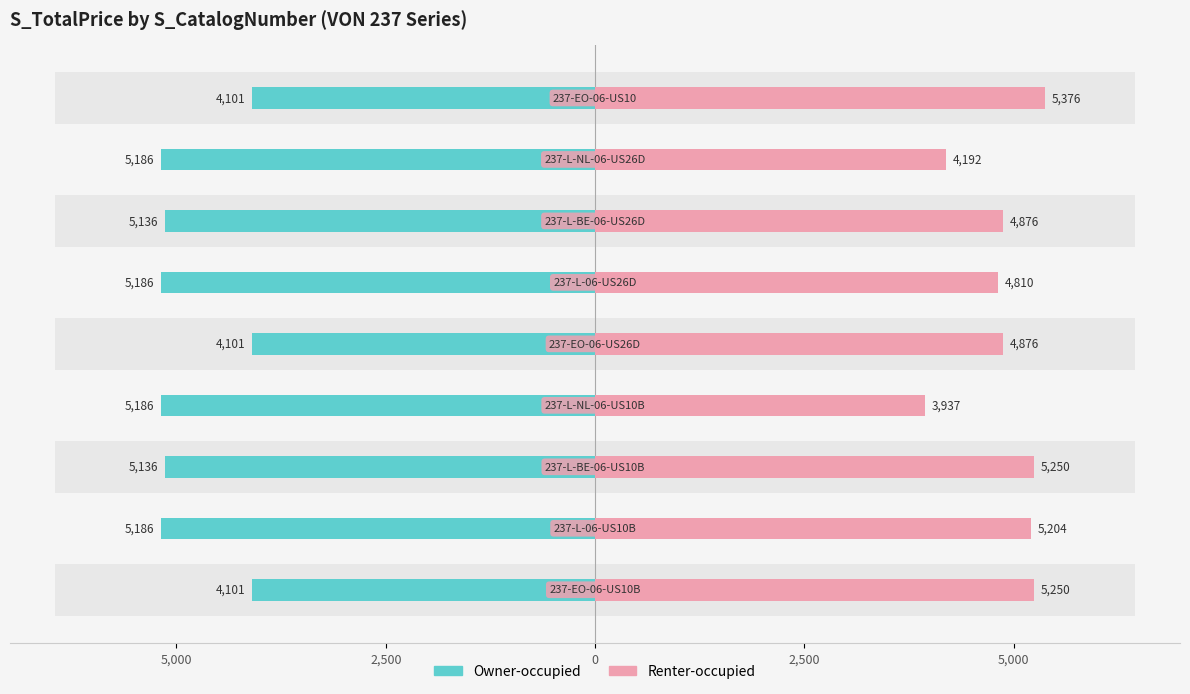

Is the value of Owner-occupied at 5 greater than the value of Renter-occupied at 5?

No